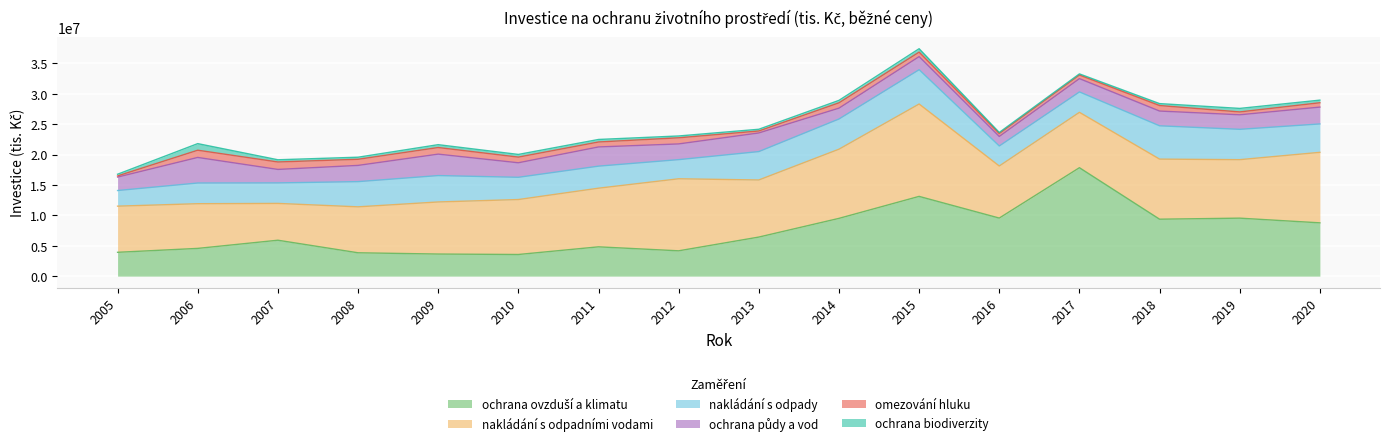

At how many categories does at least one series exceed 3391265?

16